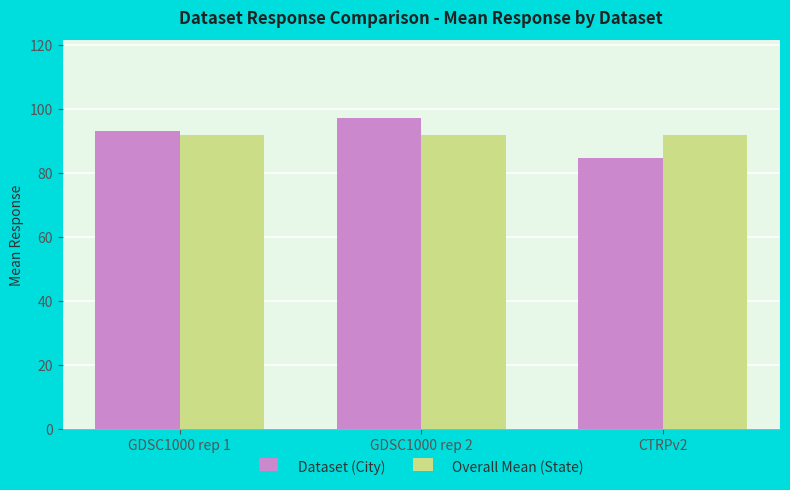

The Overall Mean (State) series shows 33.5 at CTRPv2. True or false?

False